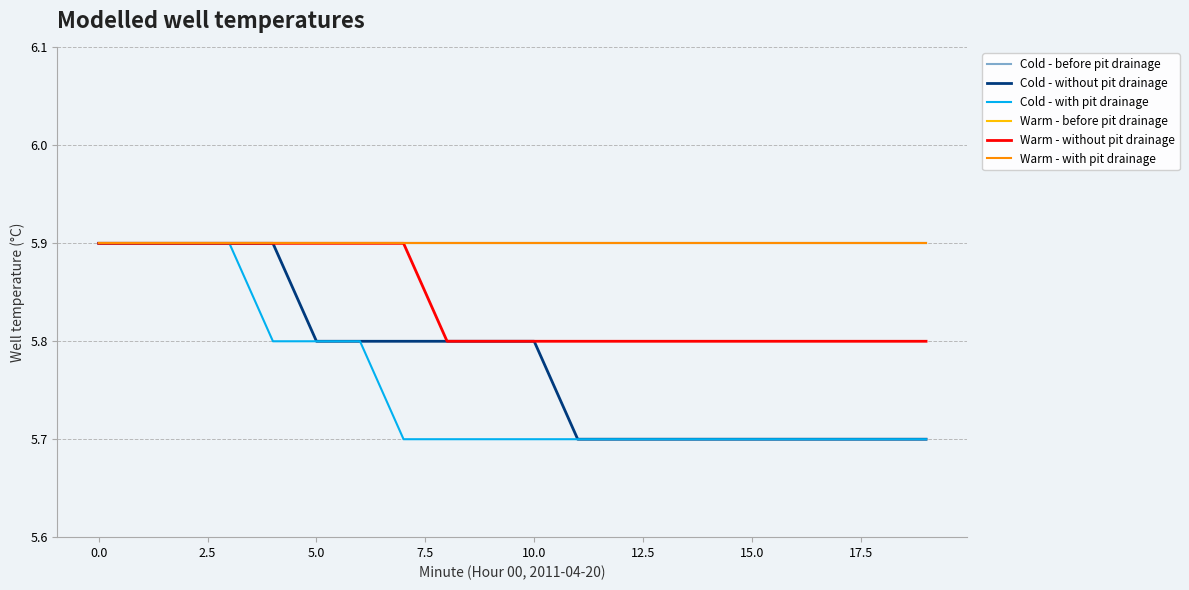

What is the average value of the Cold - before pit drainage series?

5.9